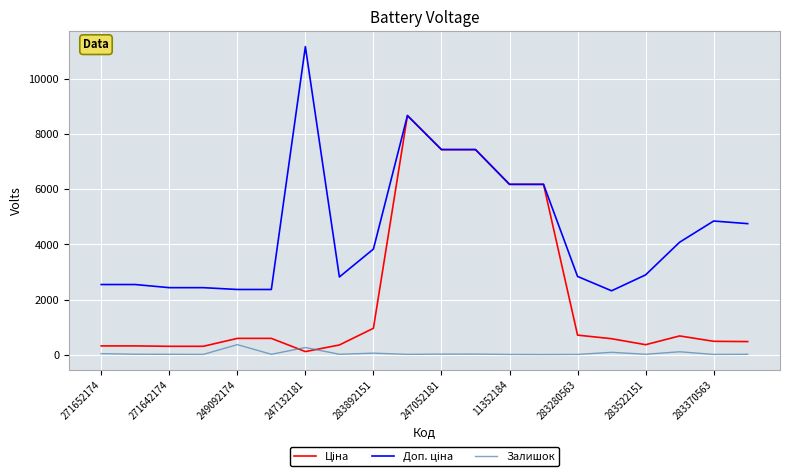

How many lines are shown in the chart?

3